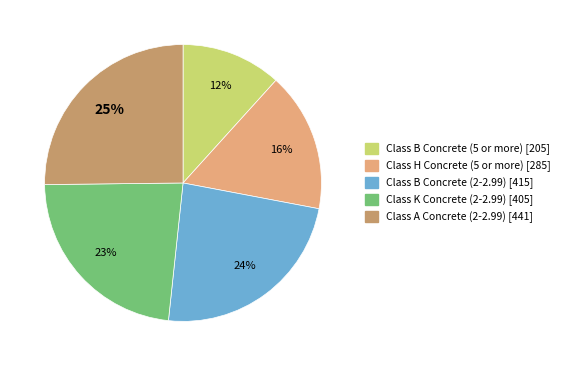

Which slice is the smallest?

Class B Concrete (5 or more)